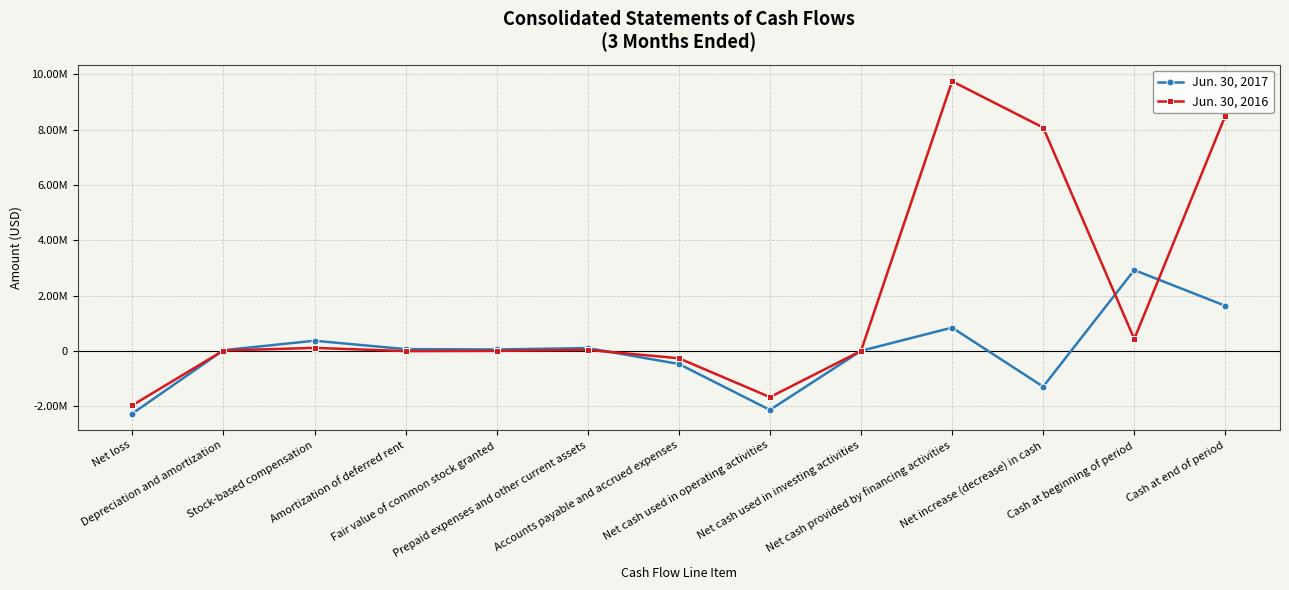

Is this an area chart (filled region under the line)?

No